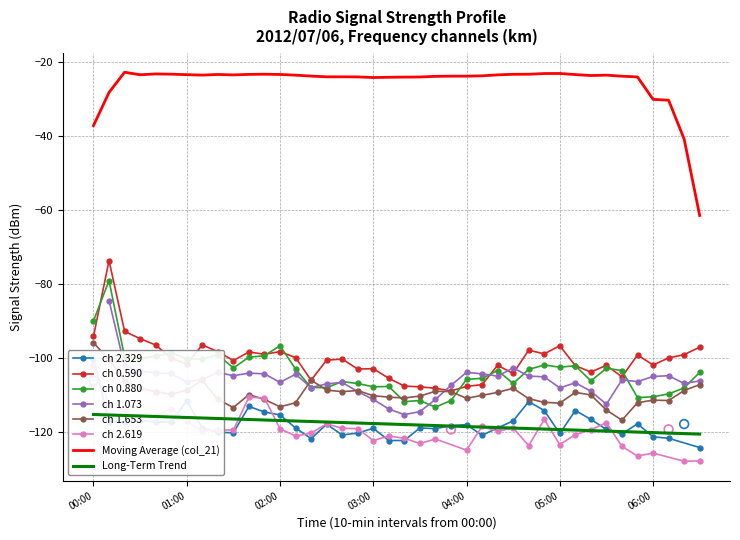

Is the value of col_6 at 38 greater than the value of col_3 at 32?

No